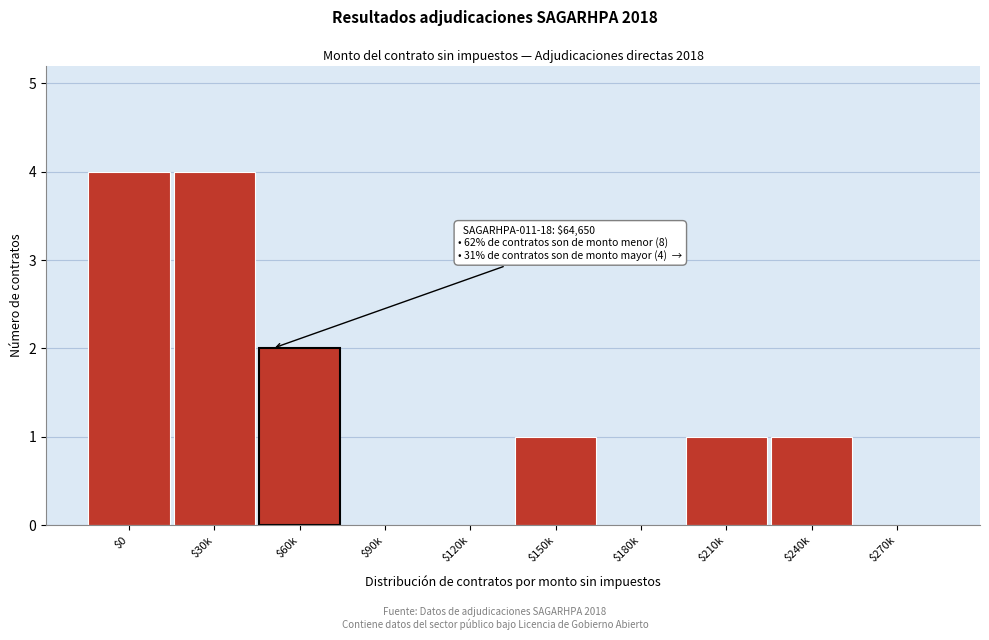

The value at $30k is 7. True or false?

False